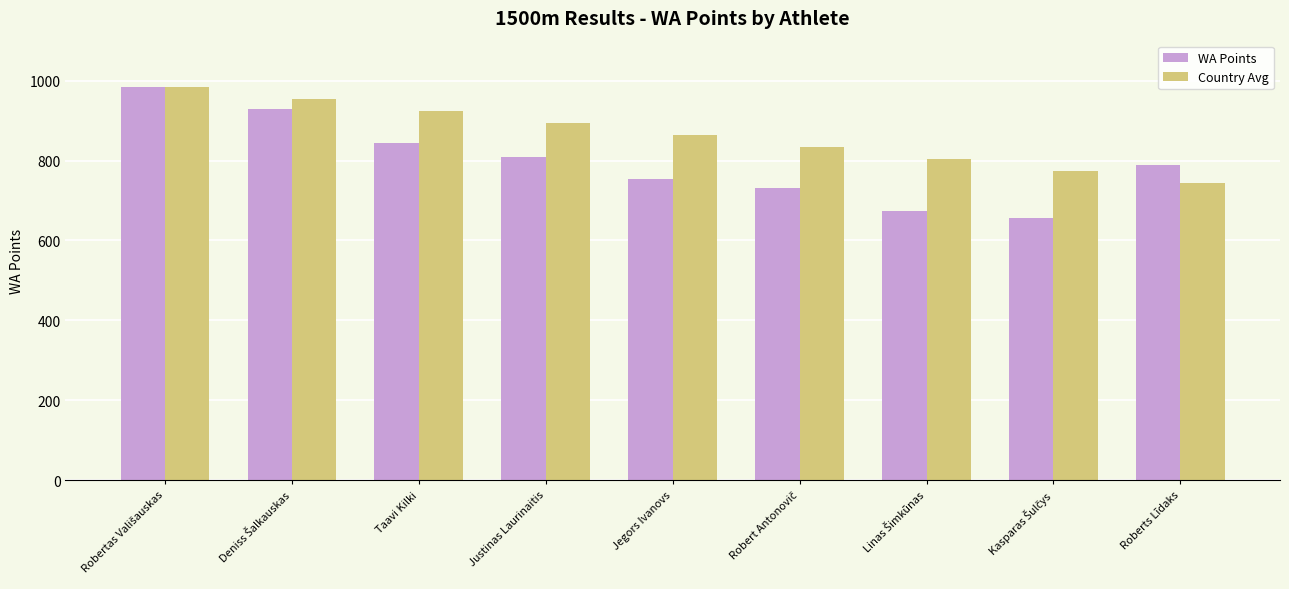

Which series has the largest total across all categories?

Country Avg